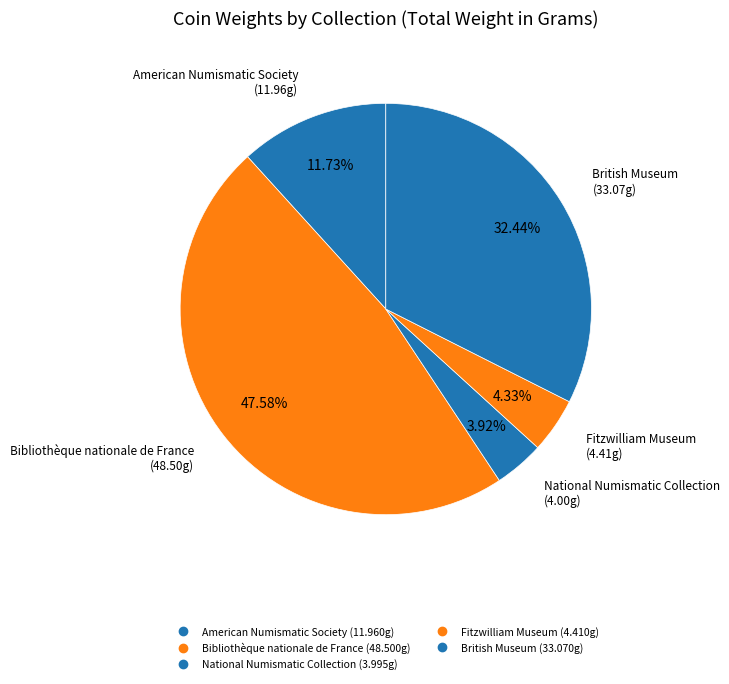

How many segments does this pie chart have?

5